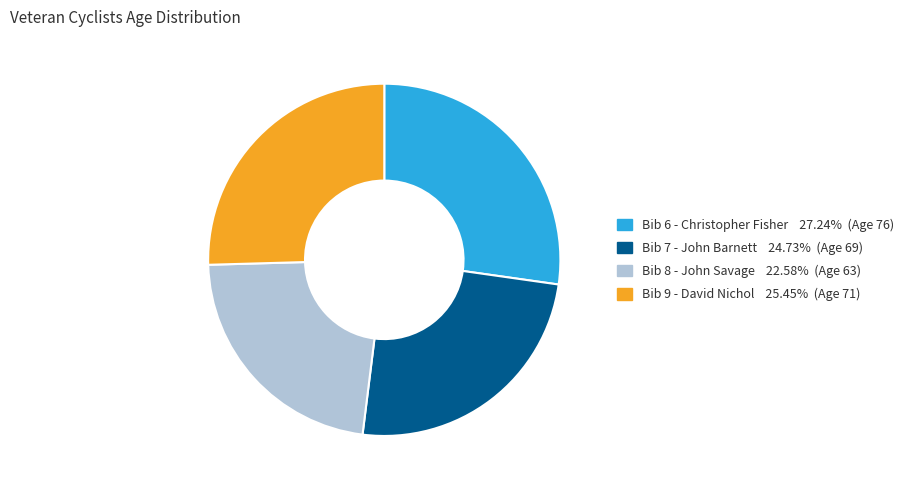

Is there any slice that represents more than half of the pie?

No